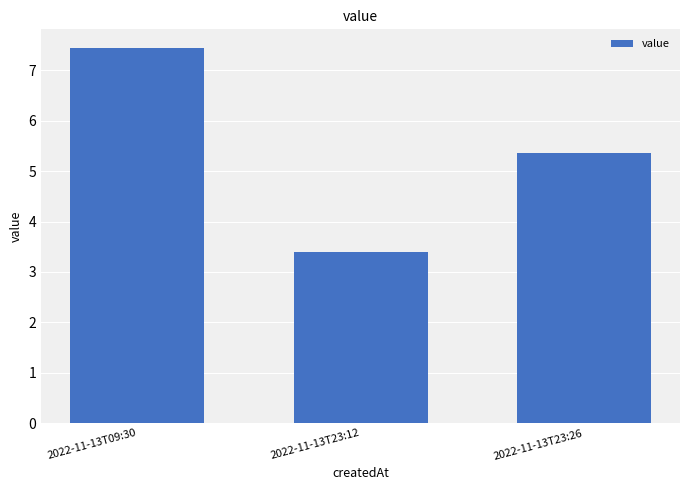

Does the chart contain any negative values?

No